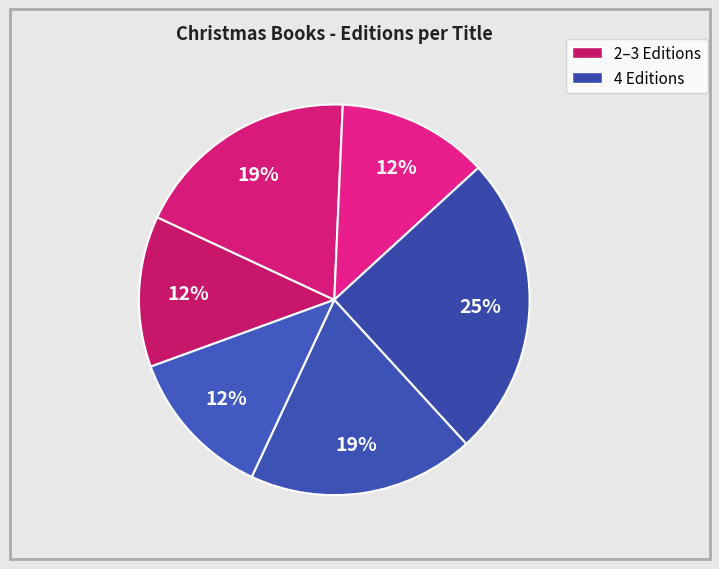

How many segments does this pie chart have?

6